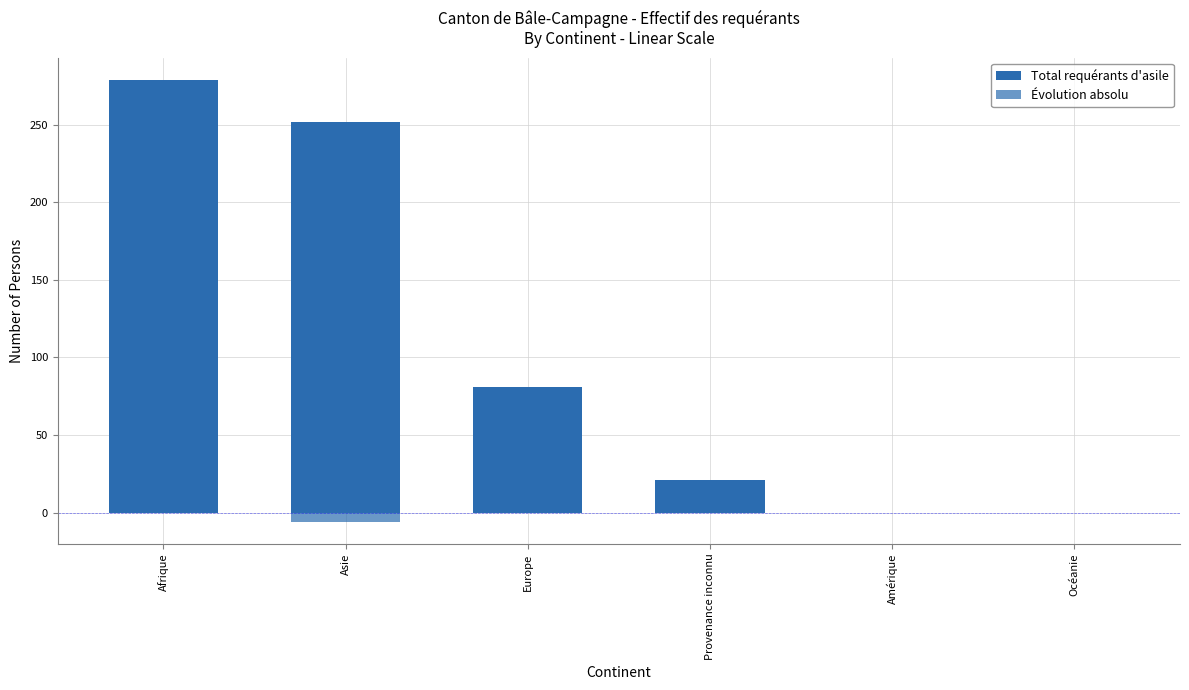

What is the total value across all series at Asie?

246